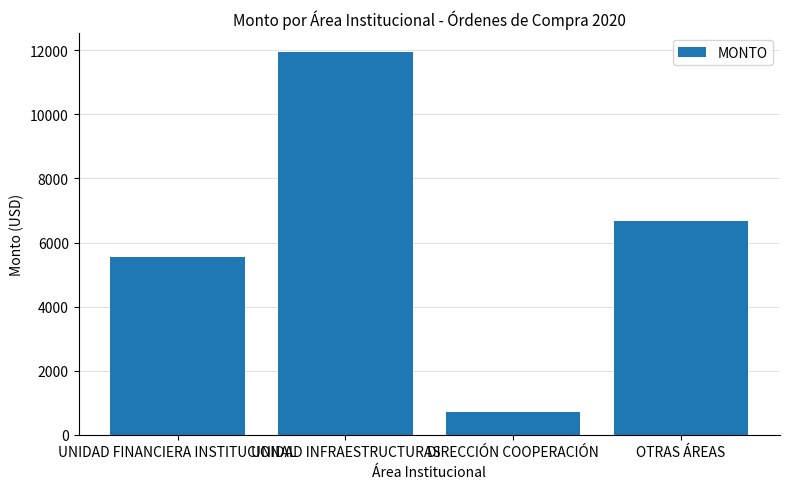

What is the difference between the second highest and minimum values?

5980.2